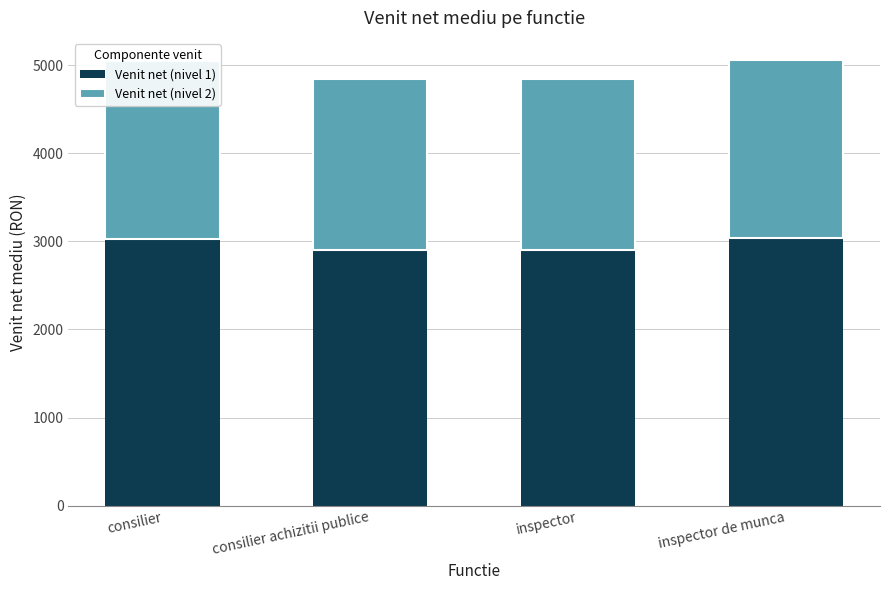

Where is Venit net (nivel 1) nearest to the value 2967?

consilier